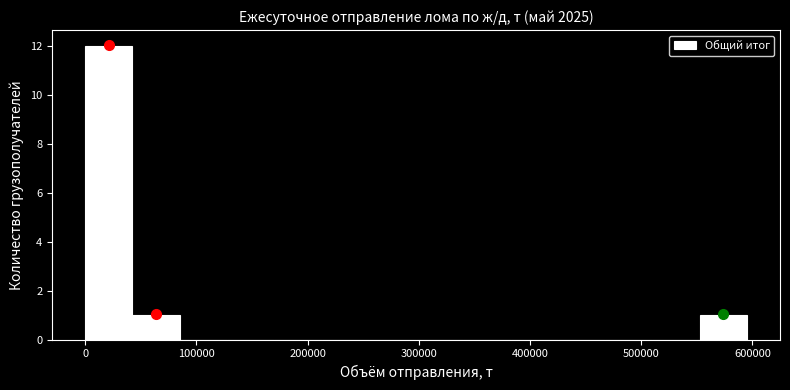

Over which range of the x-axis is the bar tallest?

0 to 40000